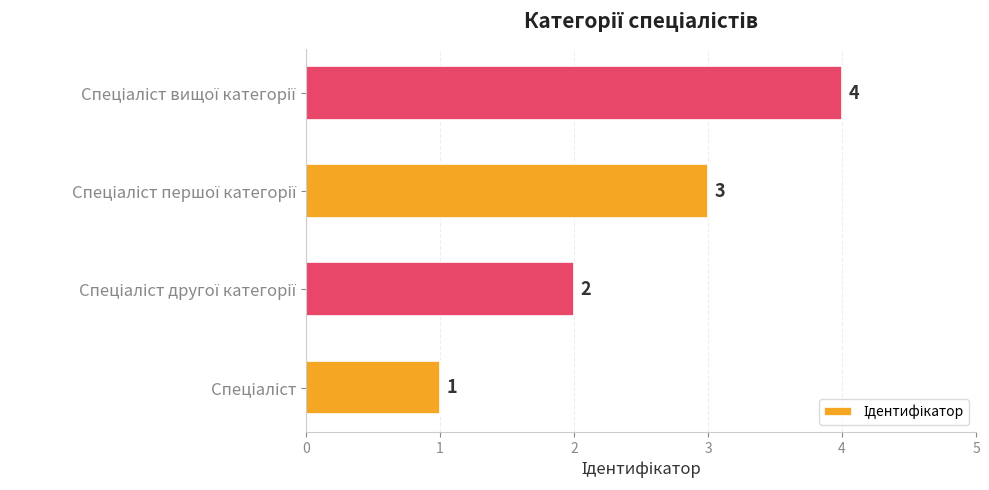

What is the sum of all values?

10